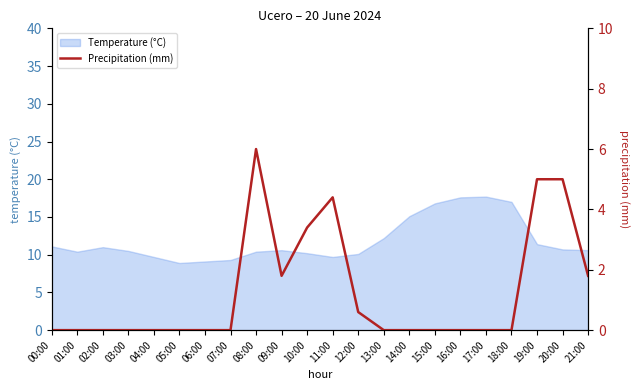

What is the maximum value for Temperature (°C)?

17.7